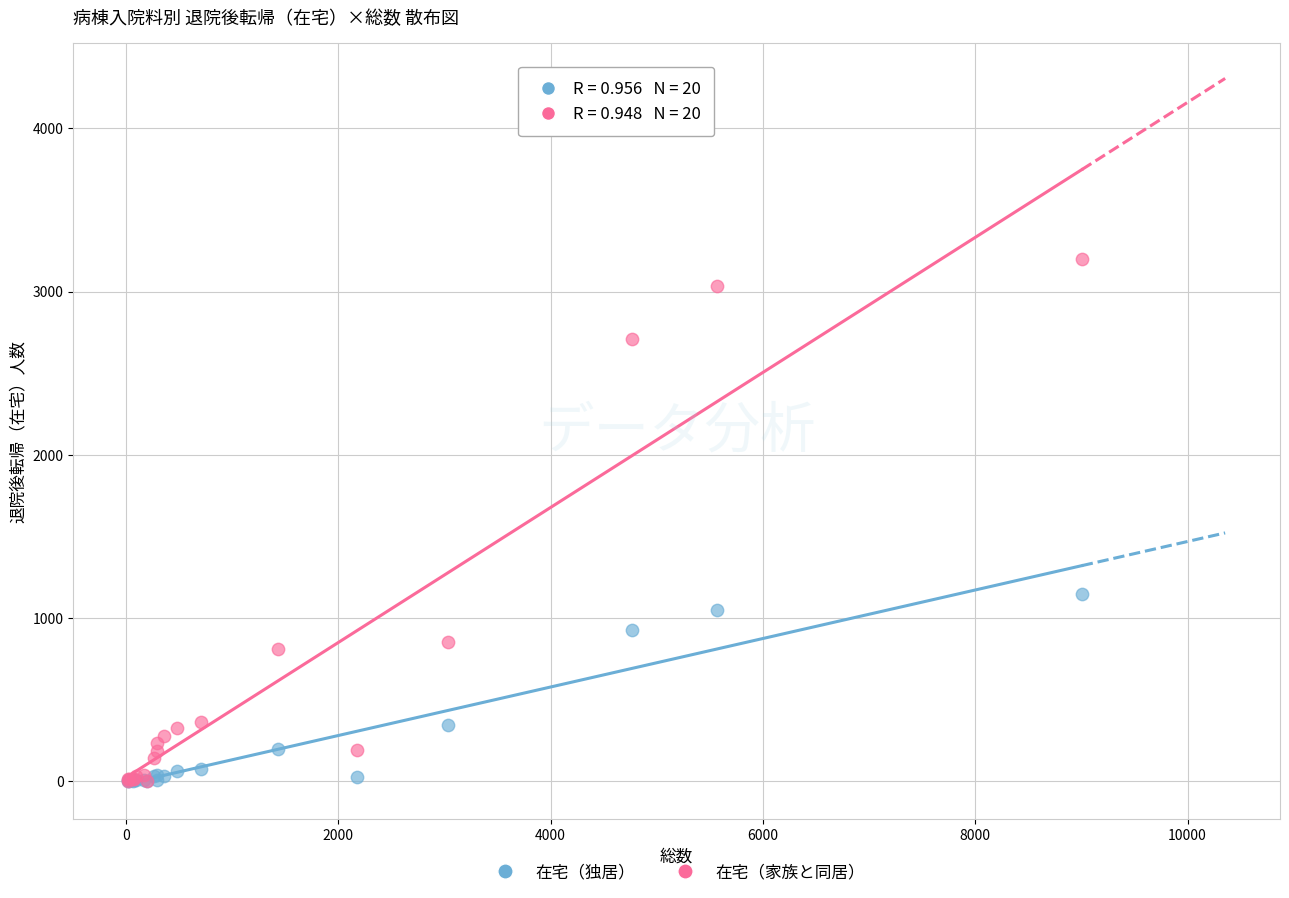

Which series reaches the maximum Y coordinate?

在宅（家族と同居）